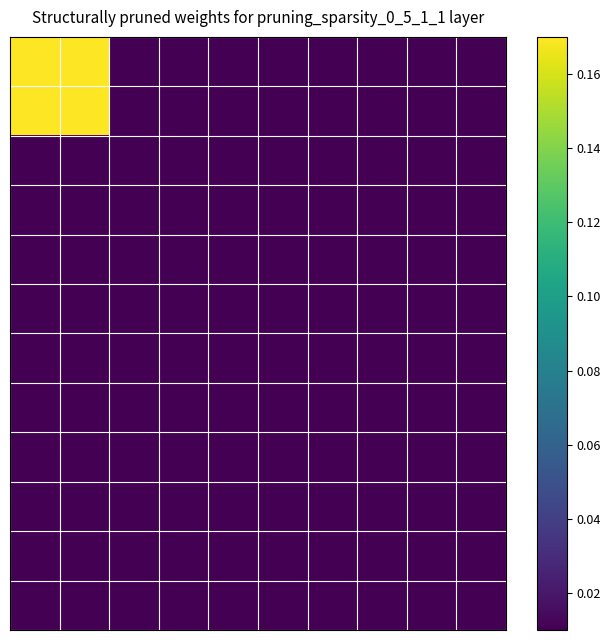

At how many categories does at least one series exceed 0?

10